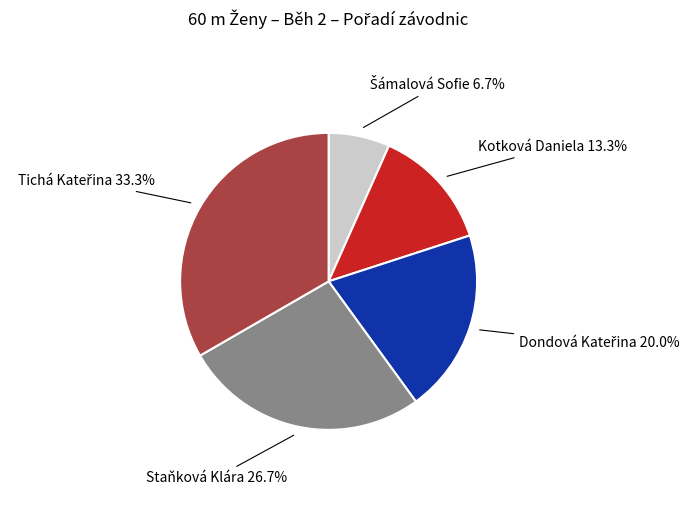

The Kotková Daniela slice represents 20% of the pie. True or false?

False